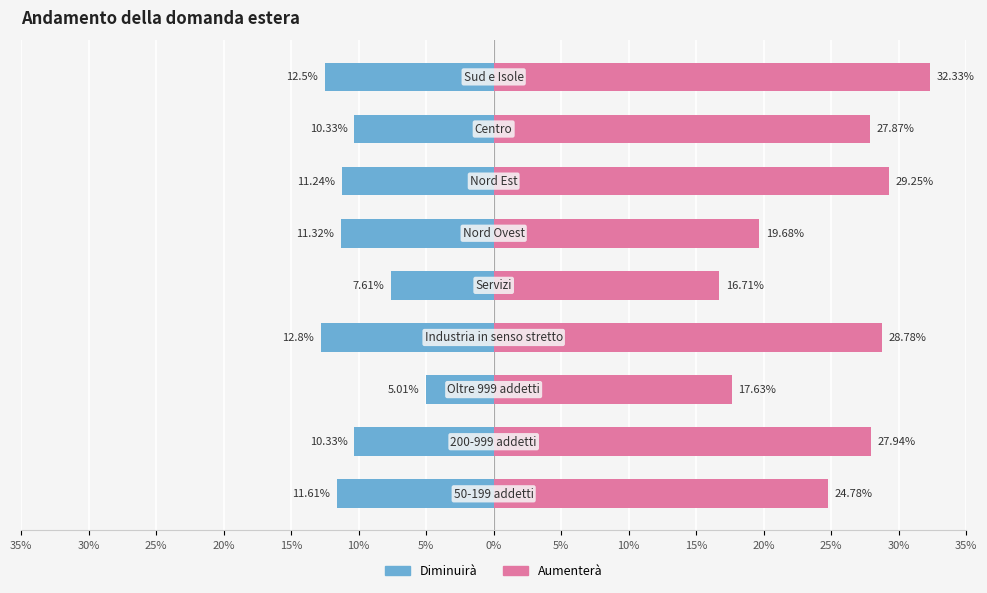

Rank the series at 20% from highest to lowest value.

Aumenterà, Diminuirà